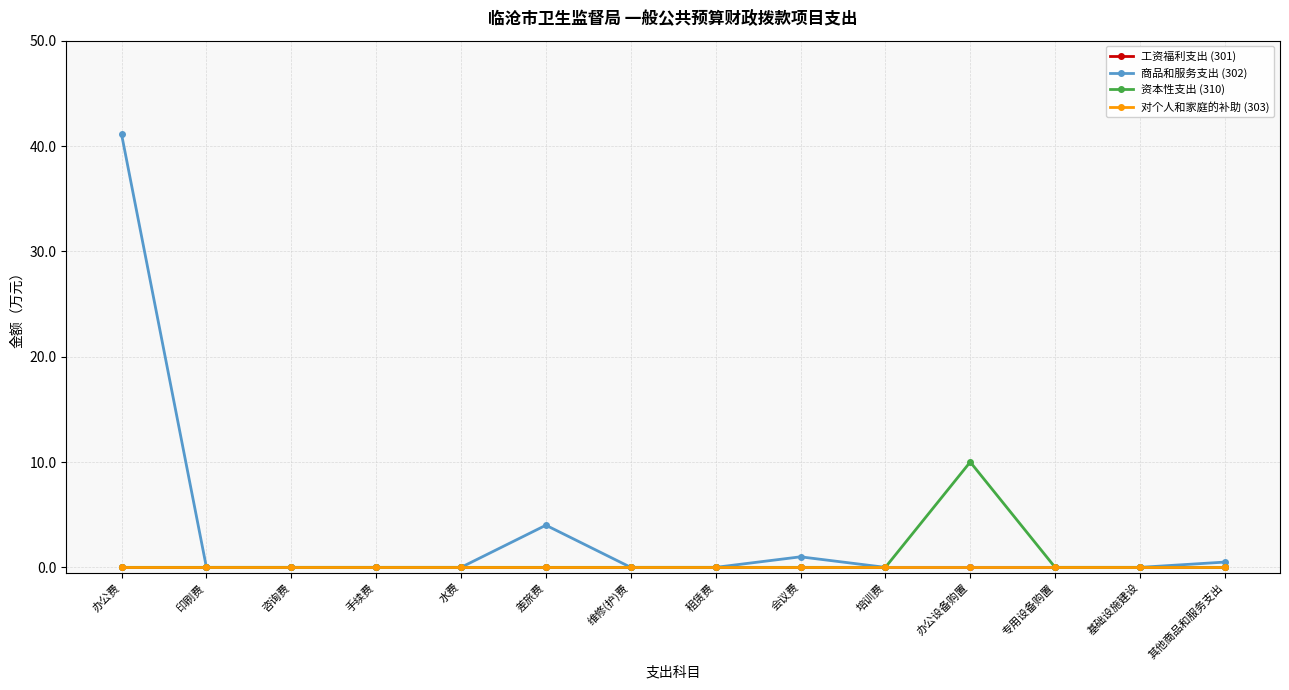

The 商品和服务支出 (302) series shows 0.0 at 租赁费. True or false?

True